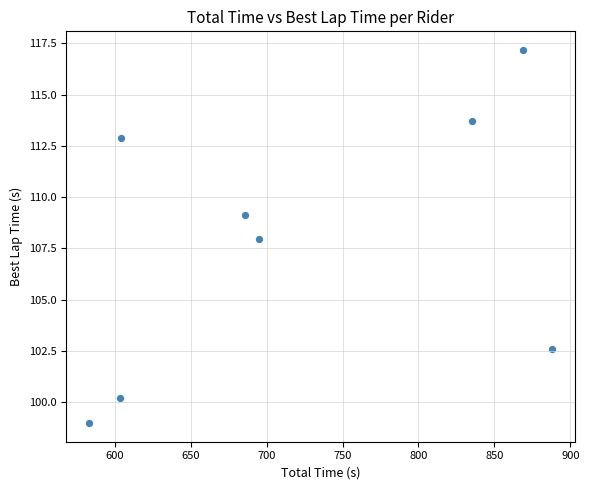

What is the range of X values (max minus min)?

304.6